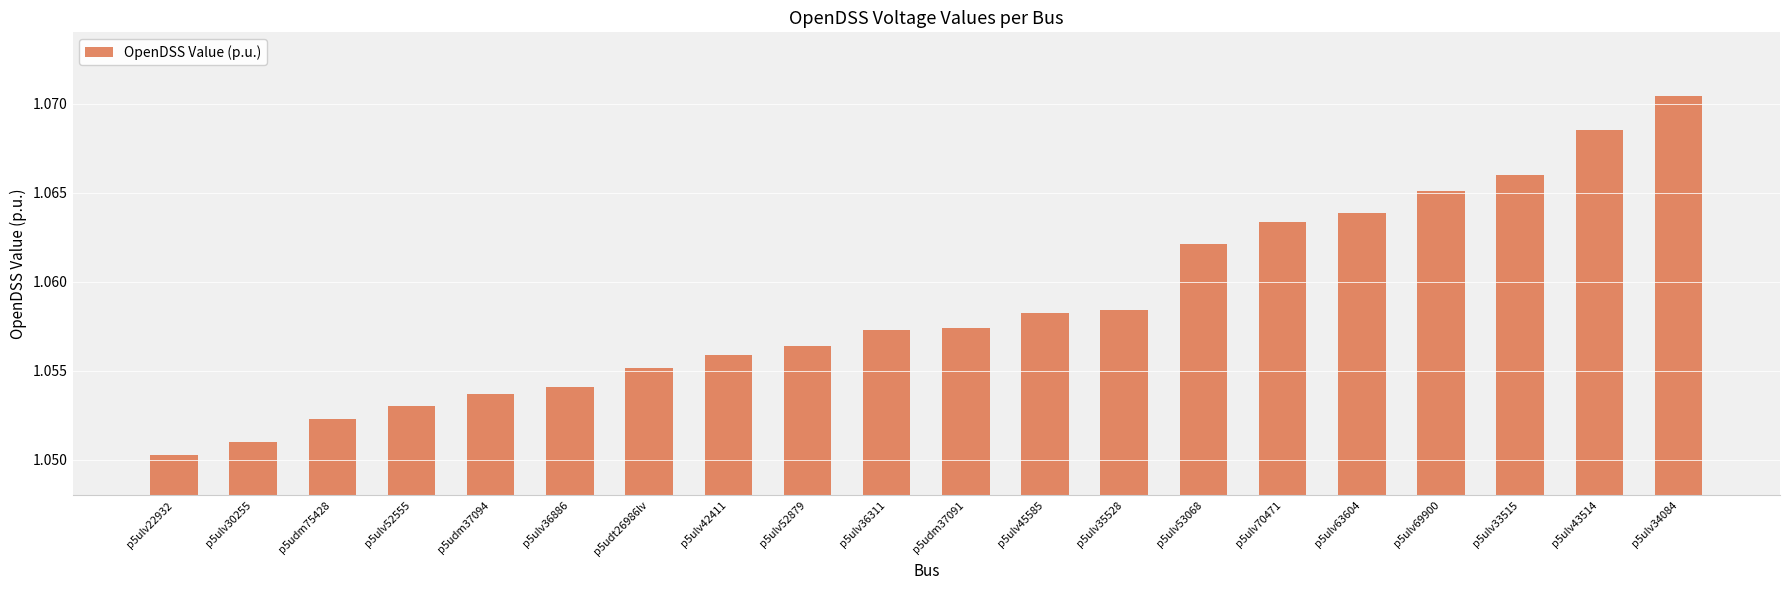

Approximately how many times larger is the value at p5ulv70471 compared to p5ulv52555?

1.0